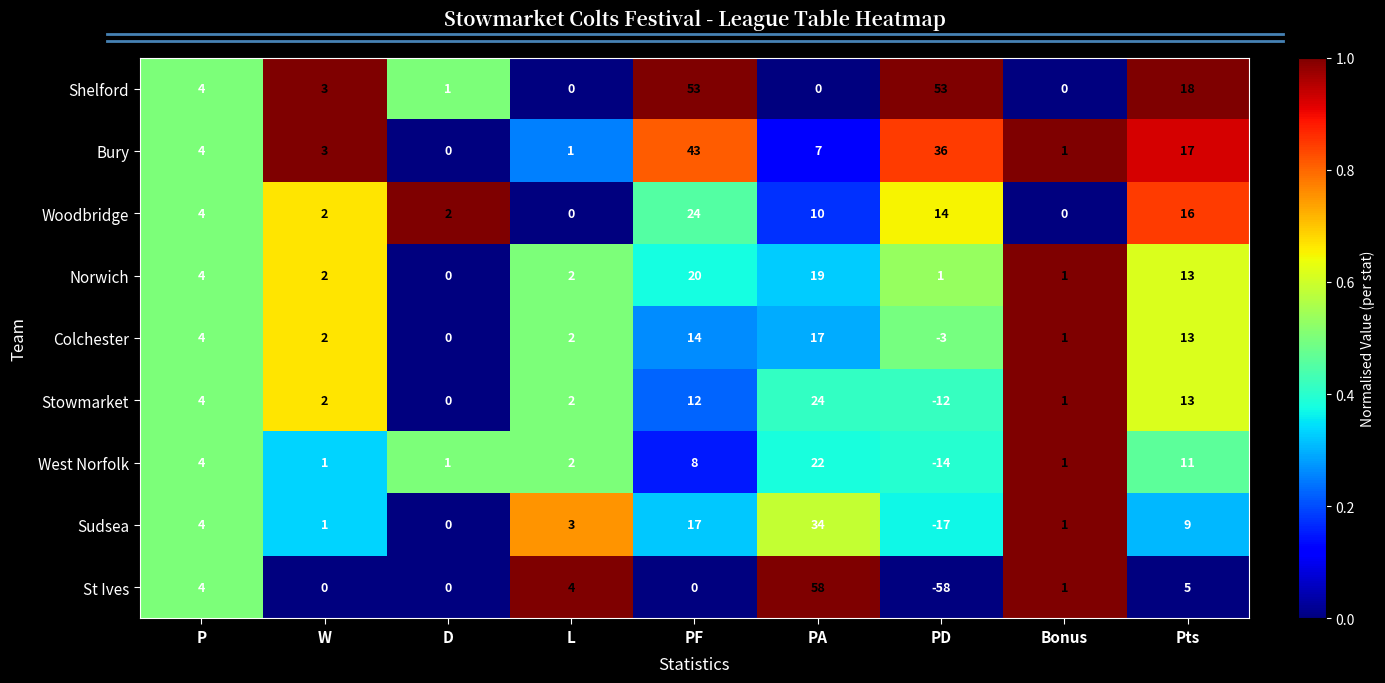

What is the sum of the Bury values at P and Bonus?

5